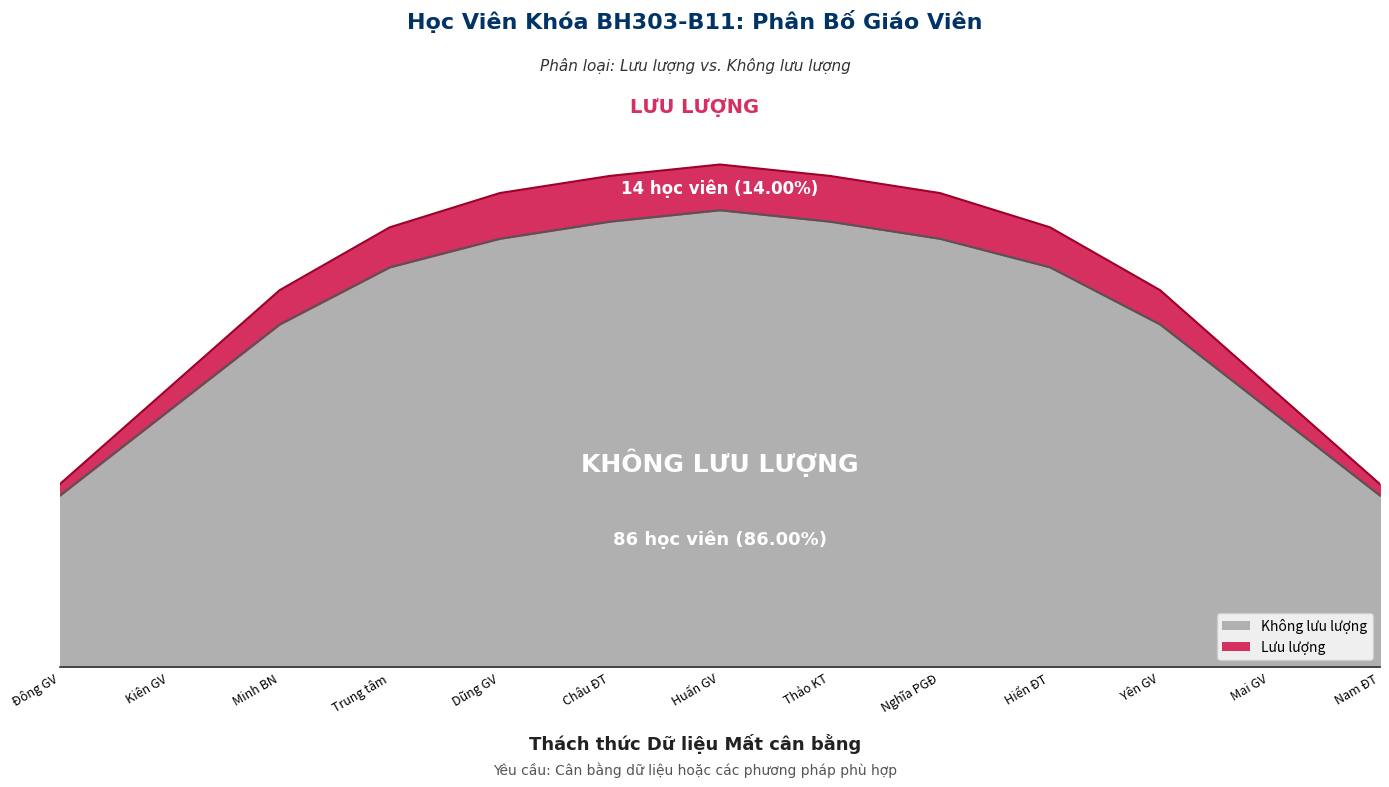

The value of Benign at Minh BN is 95. True or false?

False